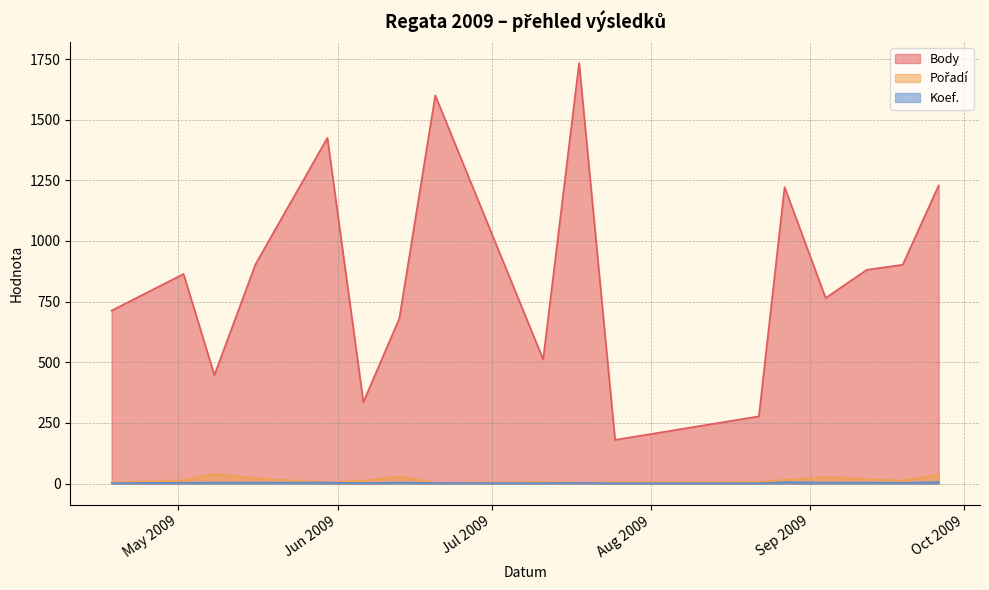

What is the difference between the maximum and minimum values in the Pořadí series?

38